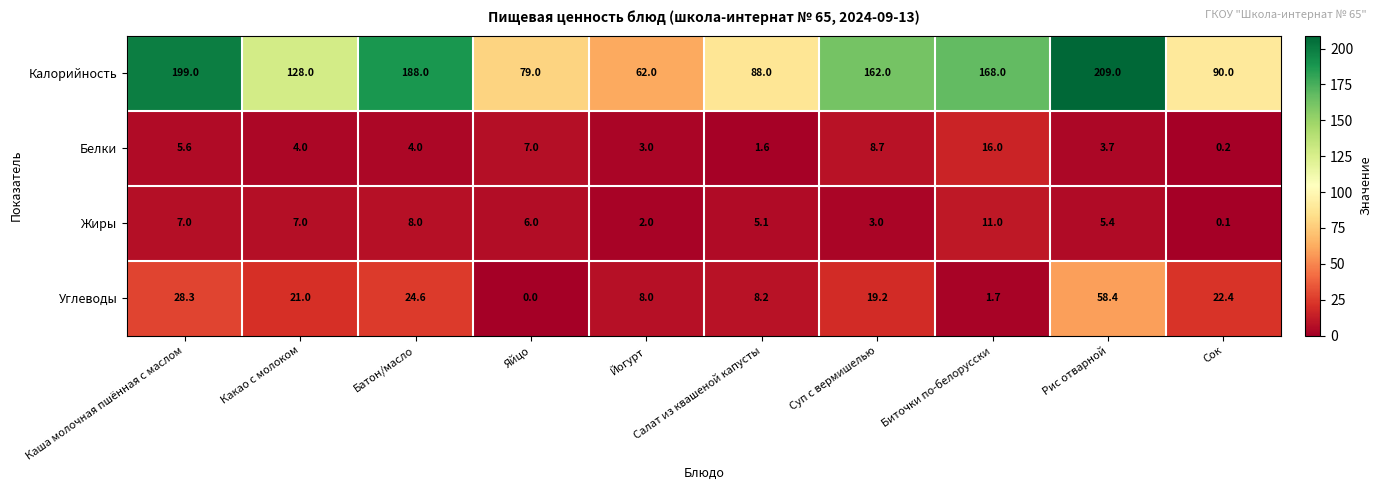

List the series in order of their peak value, lowest first.

Жиры, Белки, Углеводы, Калорийность